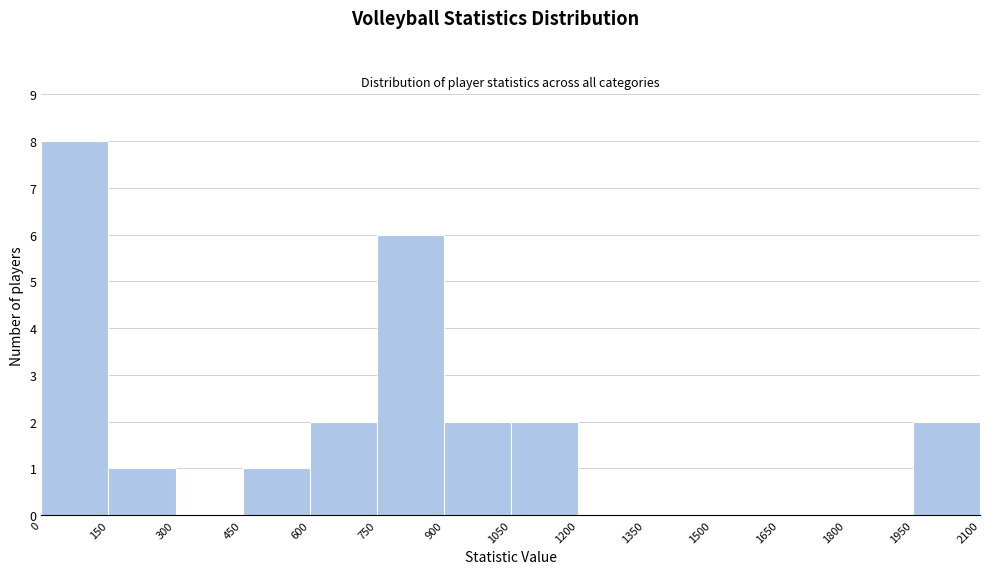

Reading left to right, list every bar in this chart as the range it spans on the x-axis followed by its height. The values are not printed on the chart, so give them approximately, as read against the axis.

0 to 150: 8
150 to 300: 1
300 to 450: 0
450 to 600: 1
600 to 750: 2
750 to 900: 6
900 to 1050: 2
1050 to 1200: 2
1200 to 1350: 0
1350 to 1500: 0
1500 to 1650: 0
1650 to 1800: 0
1800 to 1950: 0
1950 to 2100: 2